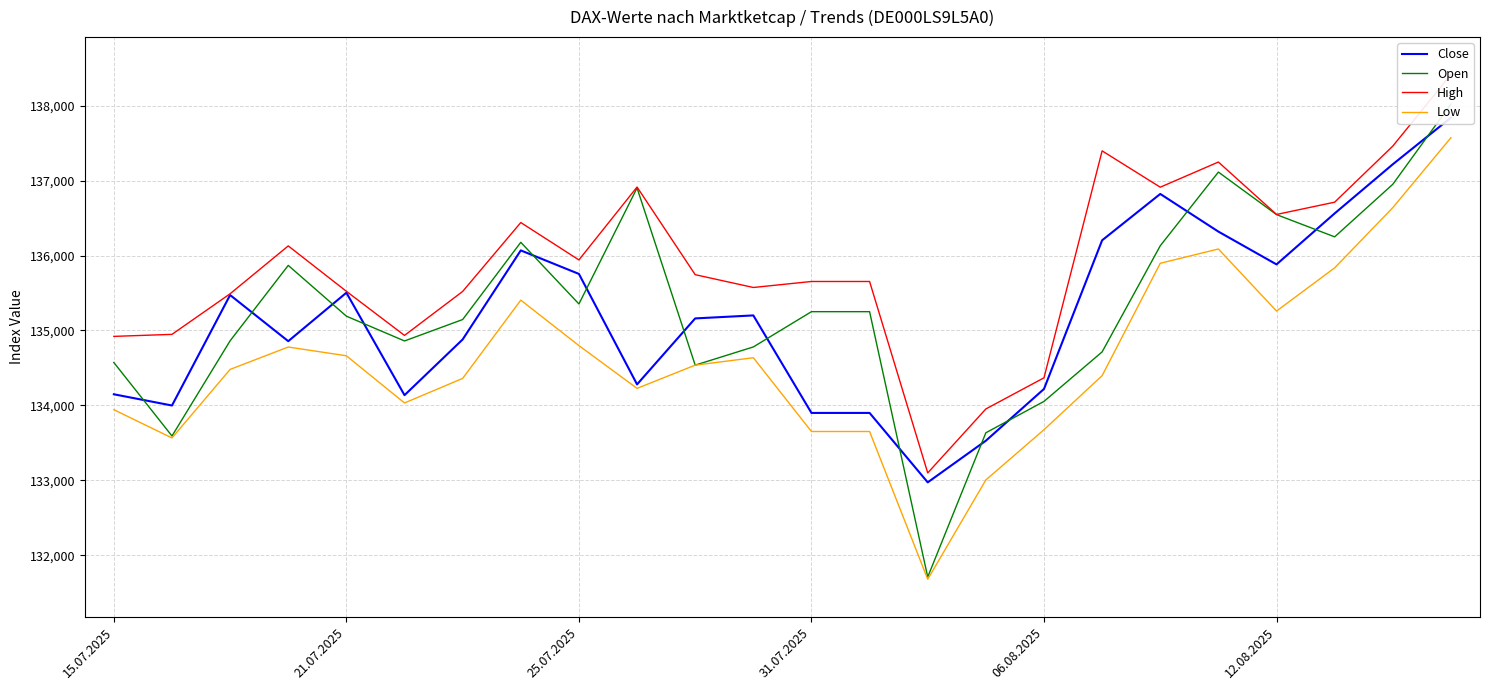

Is it true that Low equals 54030 at 12.08.2025?

False